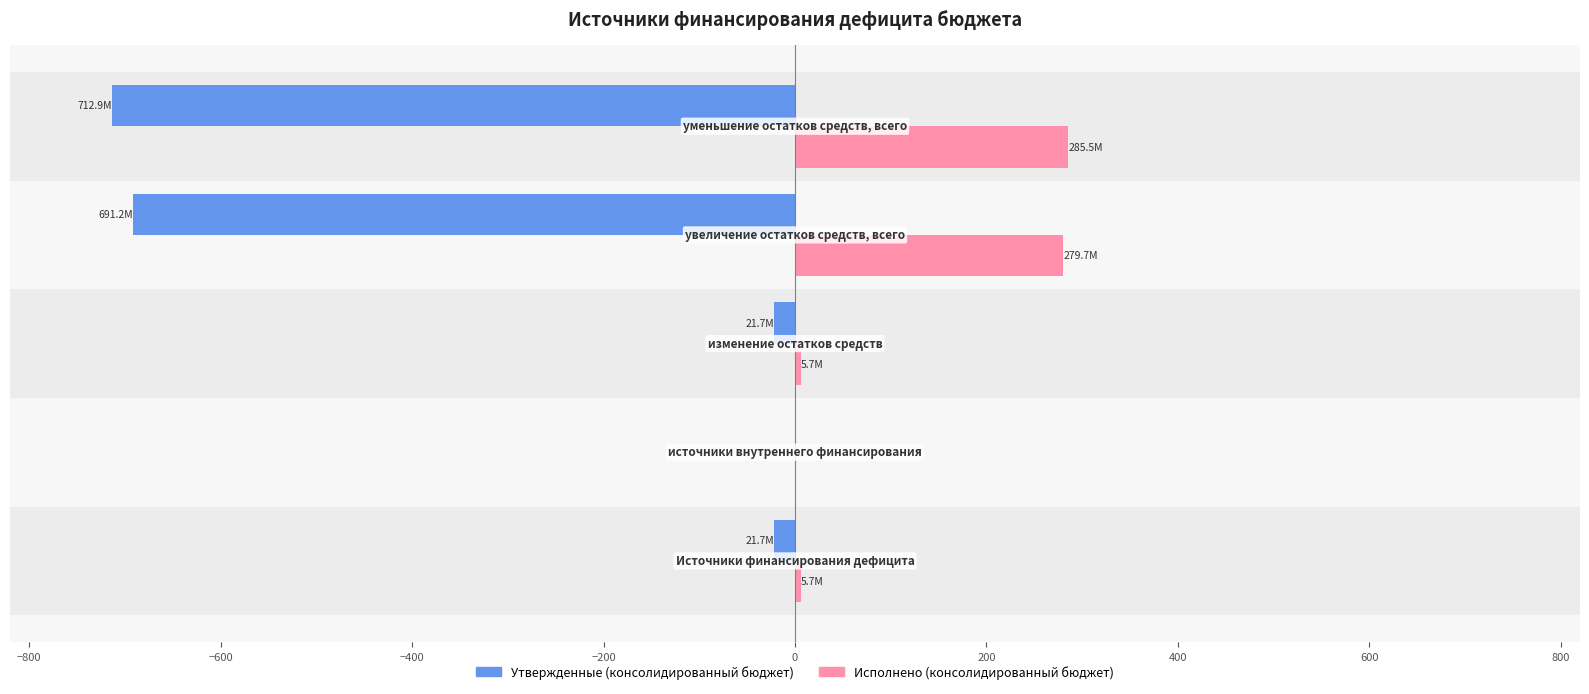

How many values in the Утвержденные (консолидированный бюджет) series exceed -21?

1